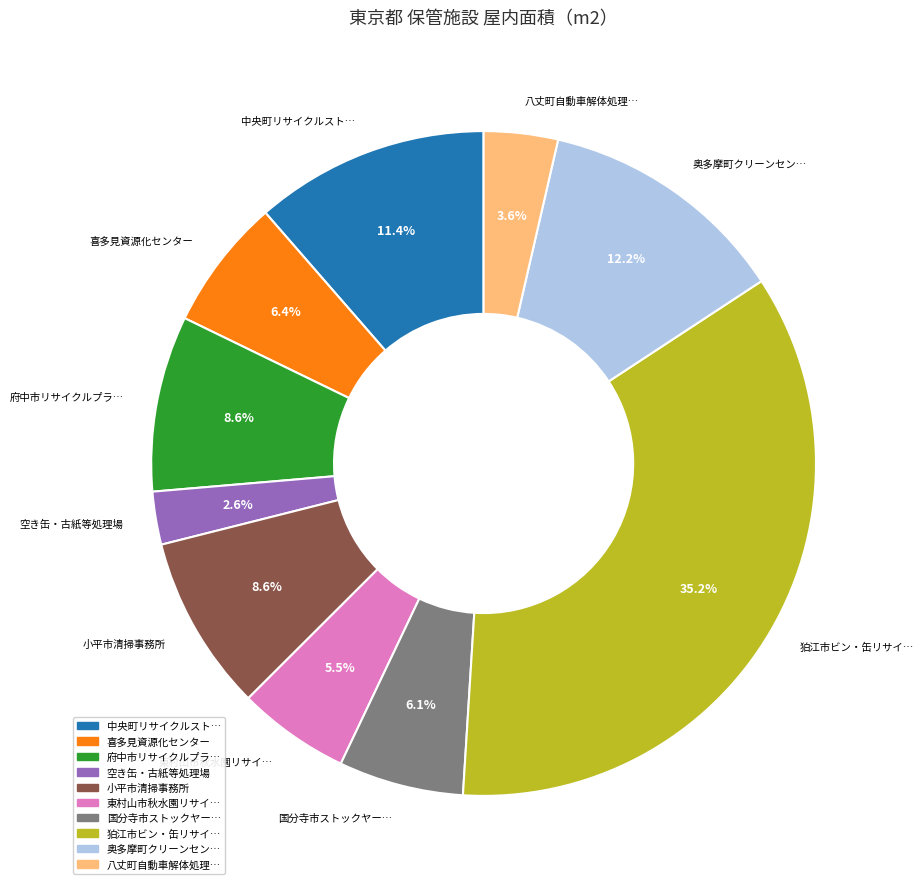

Is there a majority slice in this chart?

No